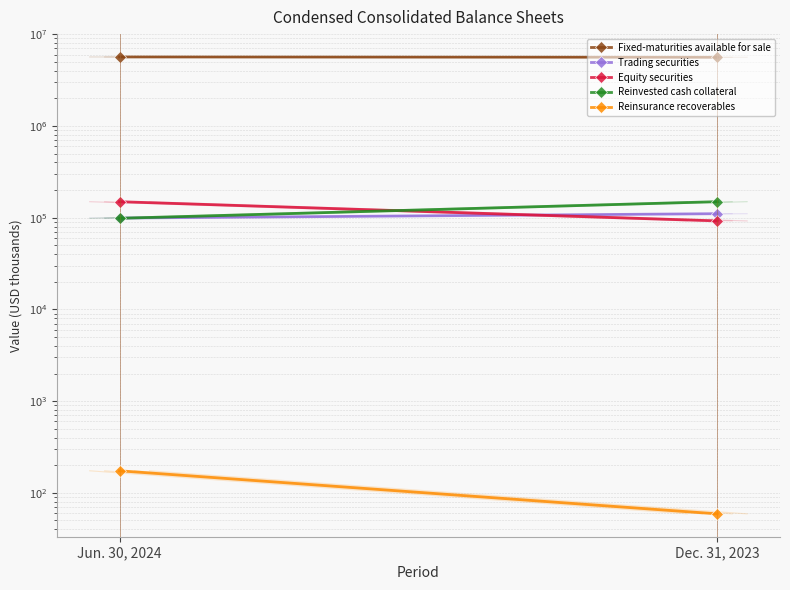

What is the sum of all Fixed-maturities available for sale values?

11247414